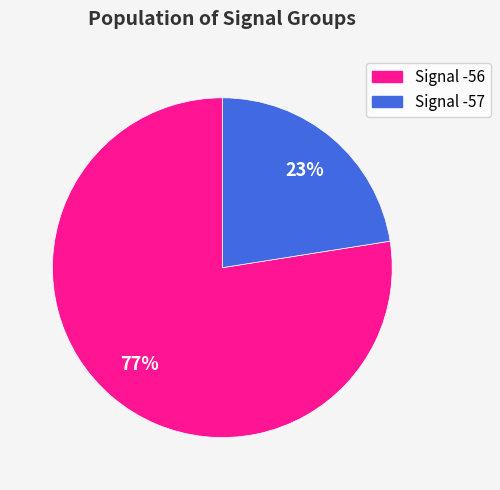

Is there a majority slice in this chart?

Yes